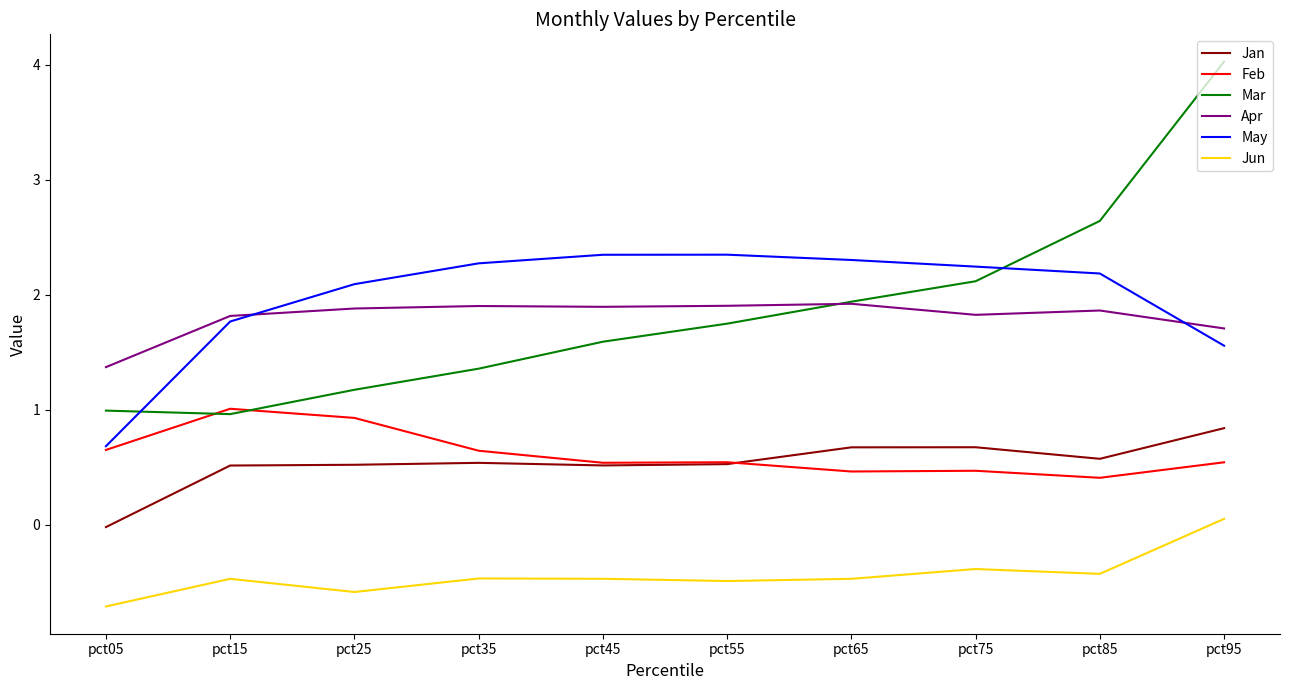

The Mar series shows 4.4 at pct85. True or false?

False